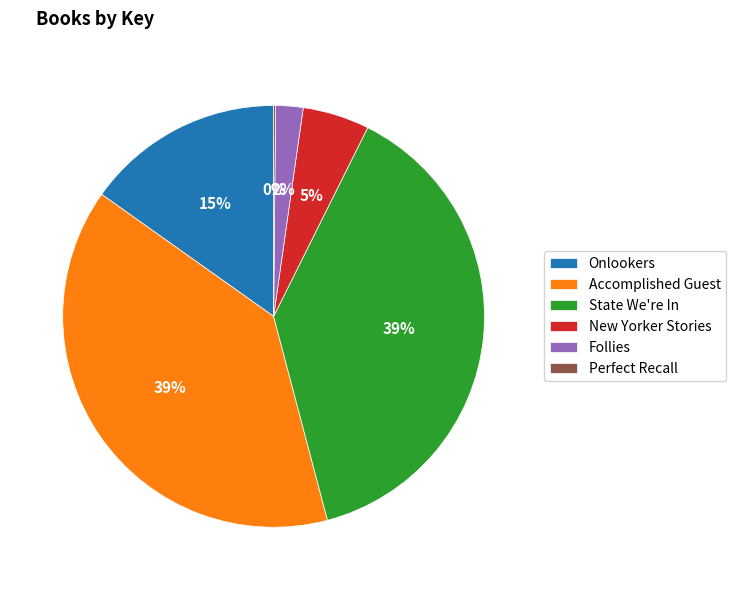

What percentage is the State We're In slice, to the nearest percent?

39%